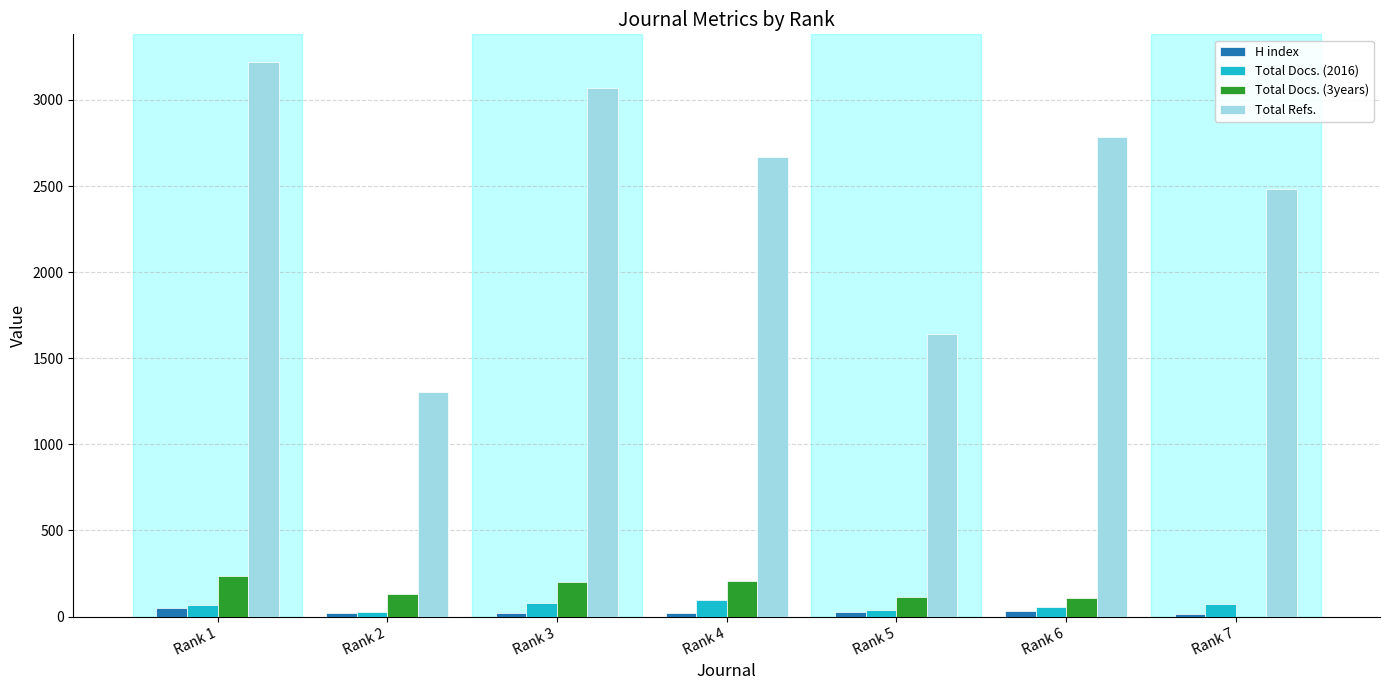

Which series has the largest total across all categories?

Total Refs.